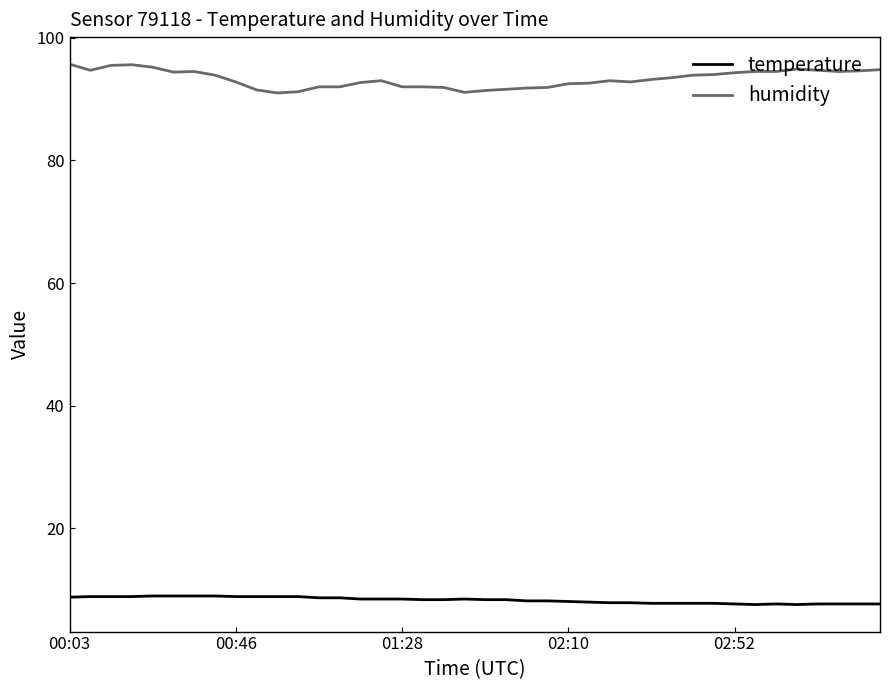

List the series in order of their peak value, highest first.

humidity, temperature